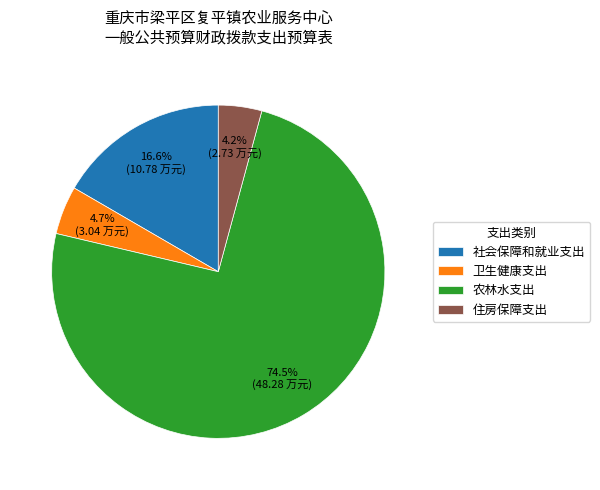

True or false: 卫生健康支出 accounts for 5% of the total.

True